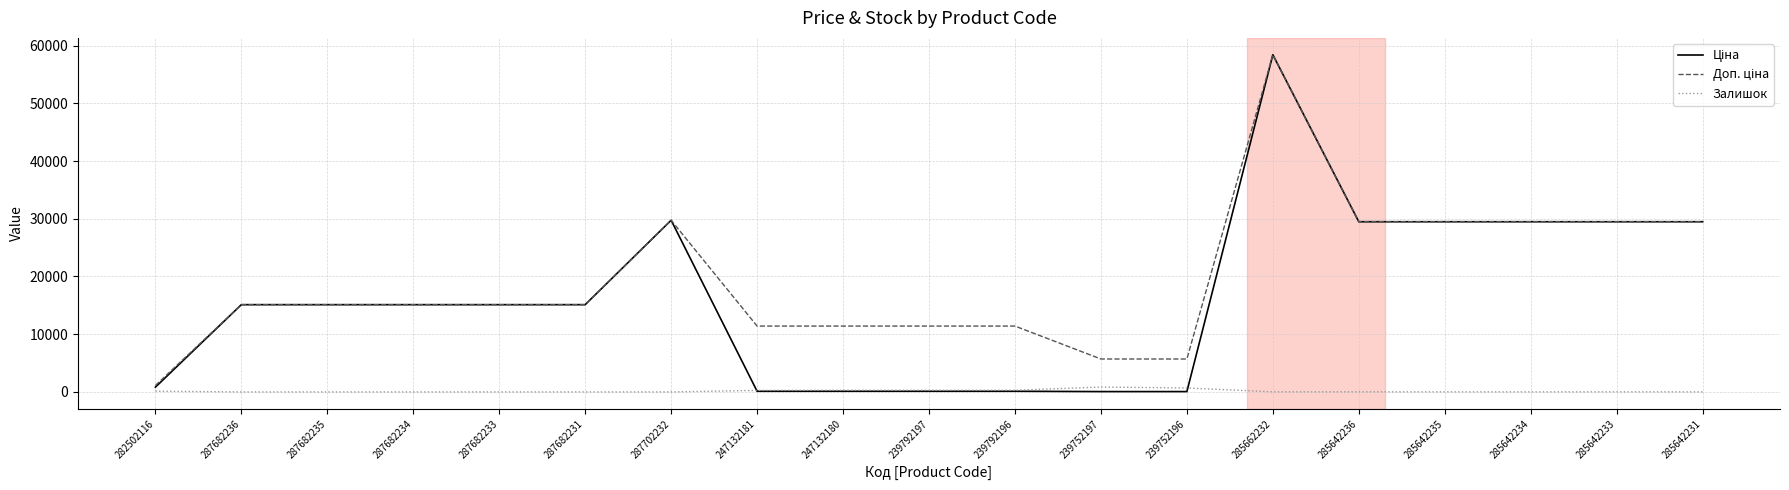

What is the total value across all series at 285662232?

116867.1